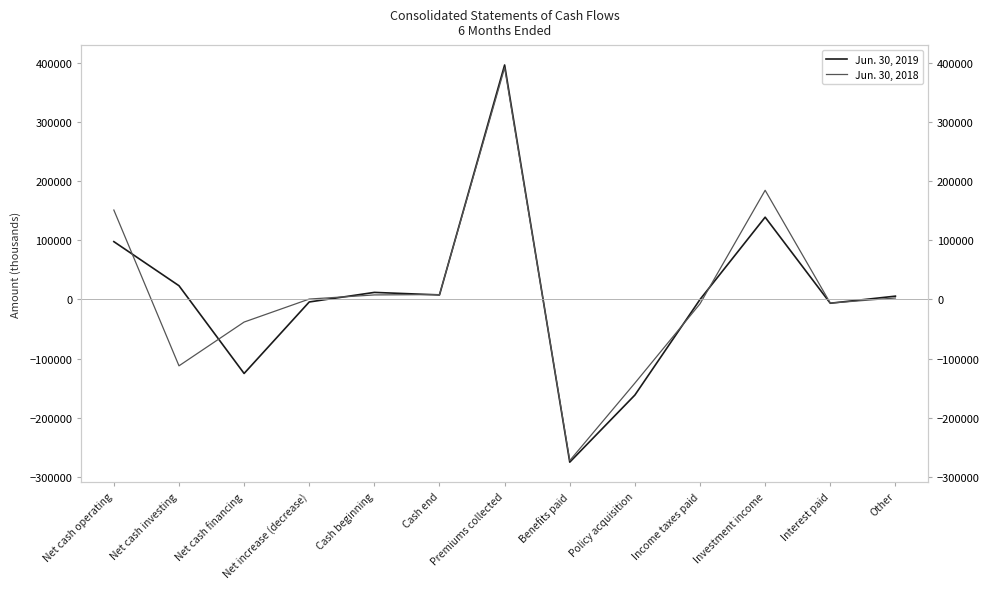

Which series has the largest range (max minus min)?

Jun. 30, 2019